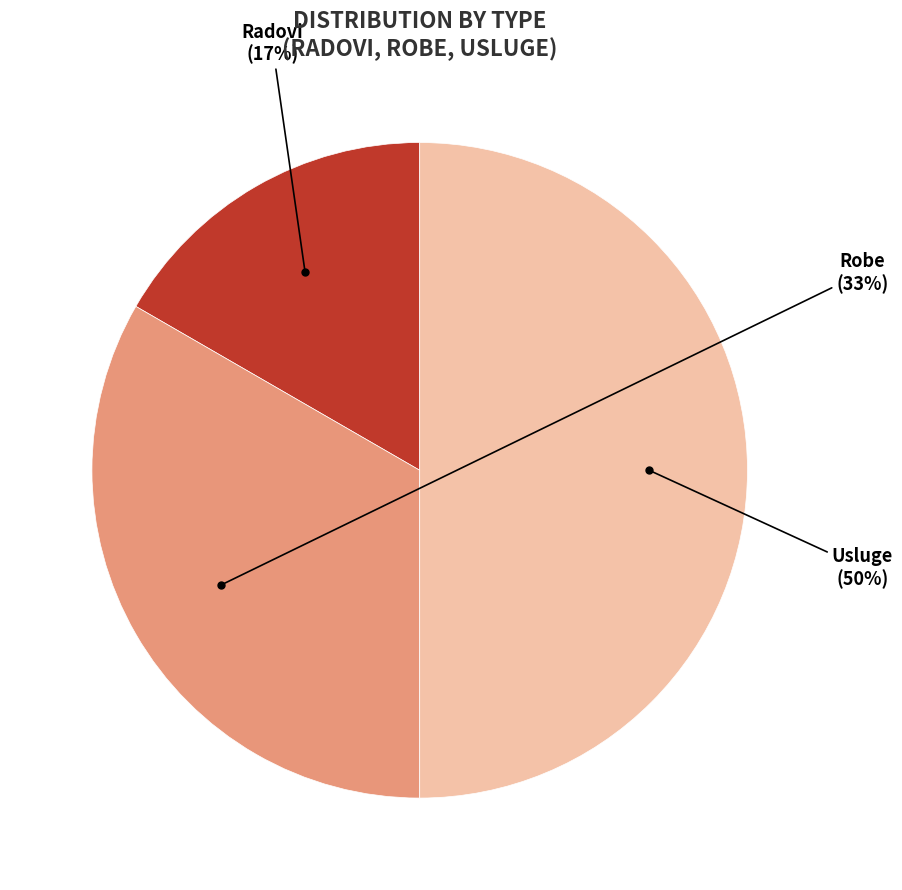

To the nearest percent, what is the average slice percentage?

33%